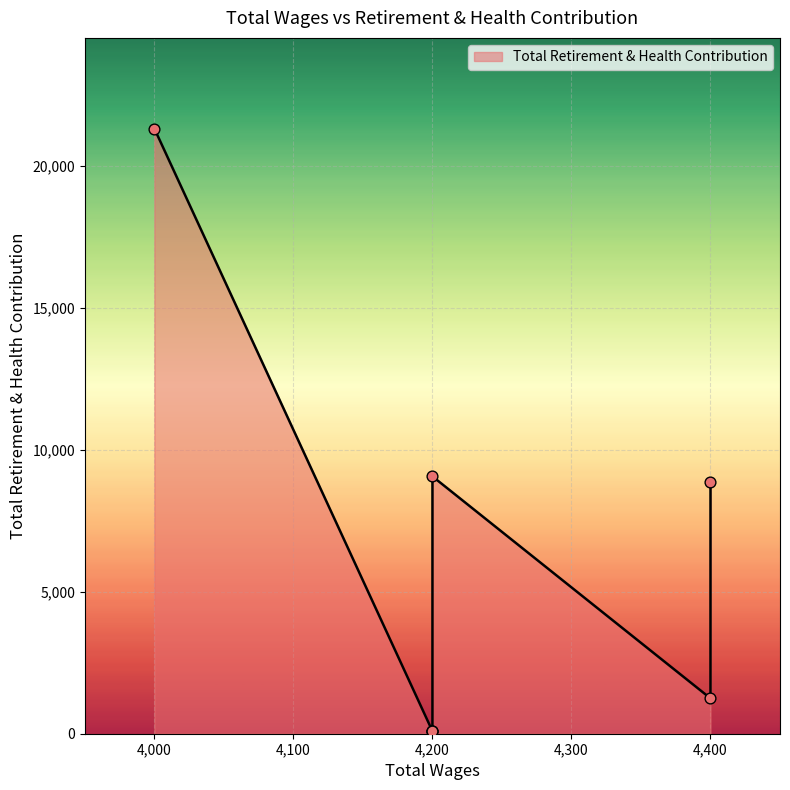

What is the change in value from 4200.0 to 4000.0?

+21217